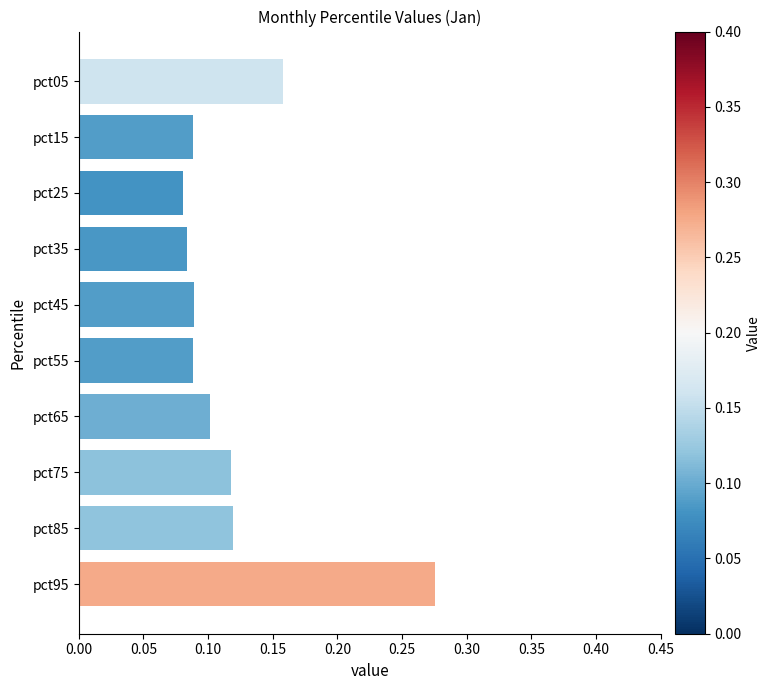

Which label corresponds to the largest value in the chart?

pct95